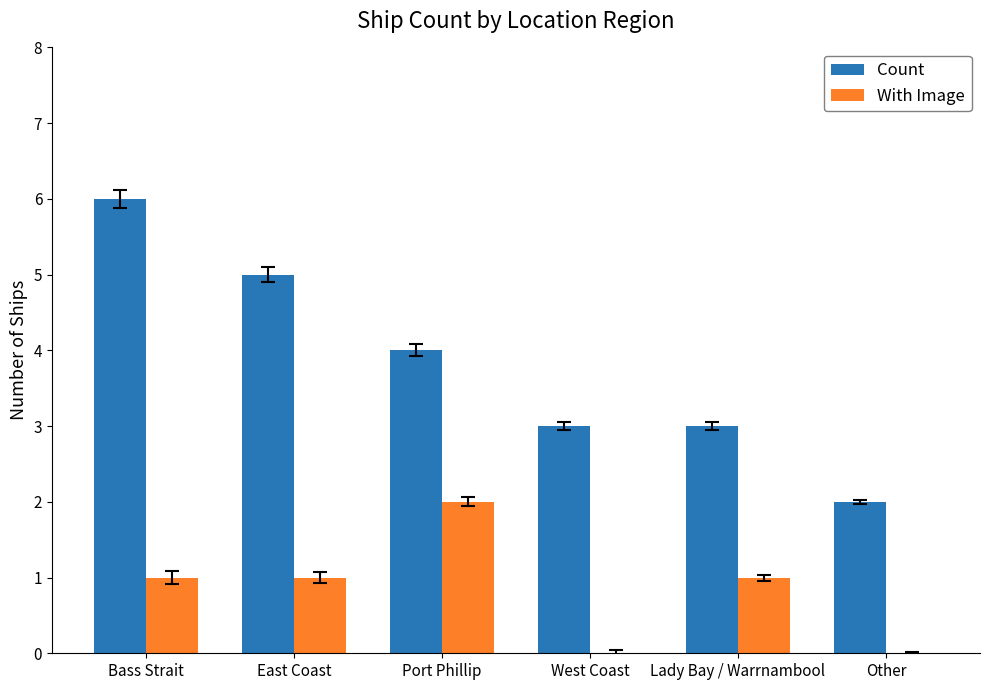

Are the bars horizontal?

No